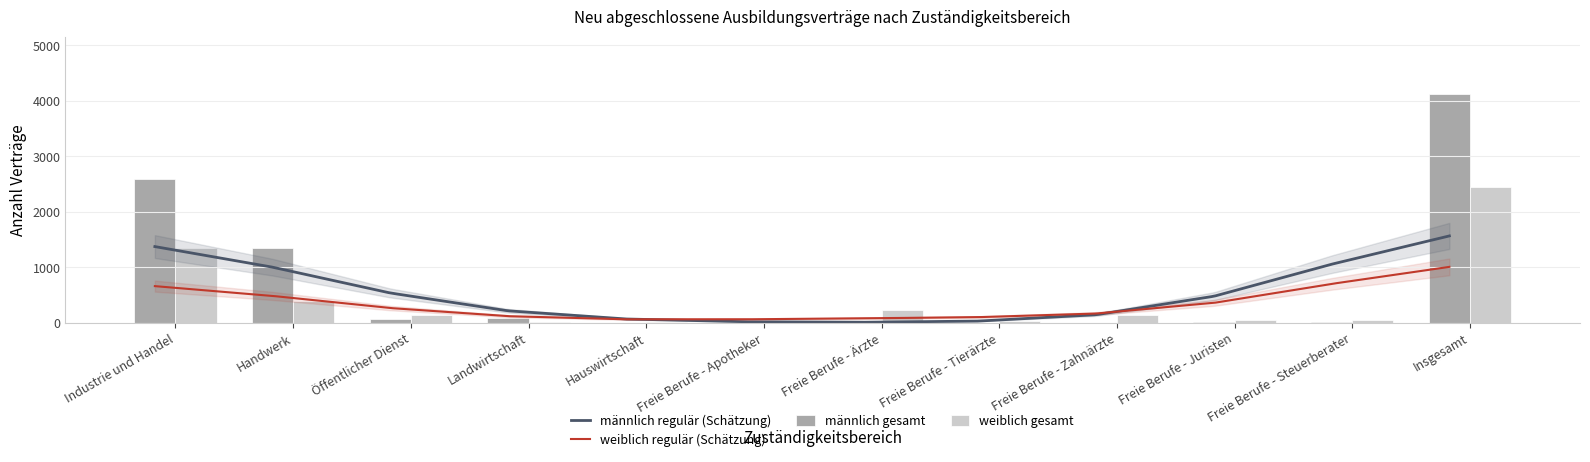

Where does the weiblich regulär series first go above 108?

Industrie und Handel